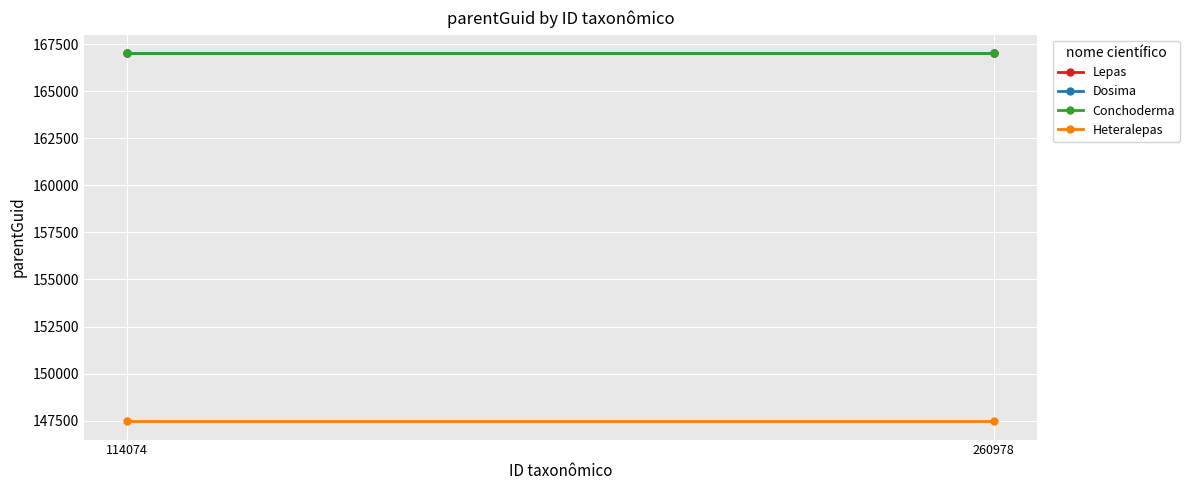

What is the maximum value shown in the chart?

167023